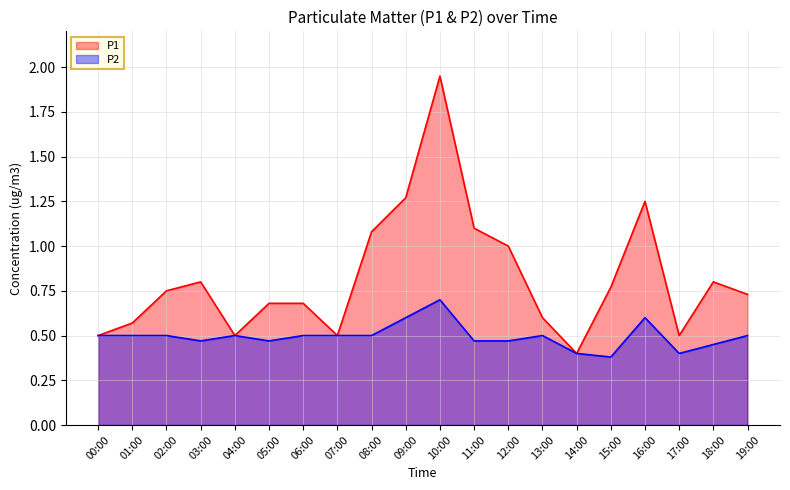

The P2 series shows 0.5 at 07:00. True or false?

True